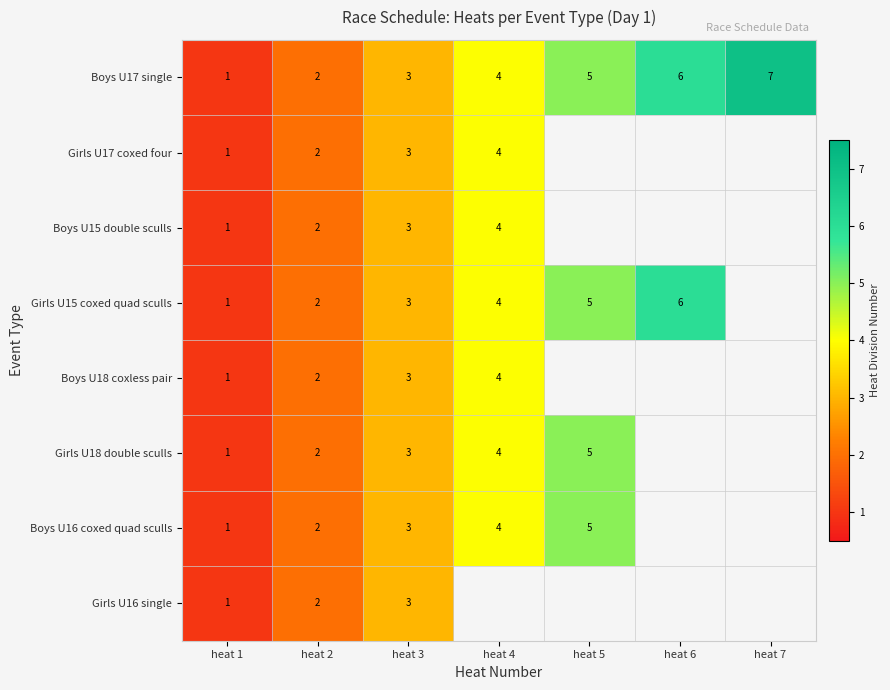

Is it true that Boys U17 single equals 6 at heat 6?

True